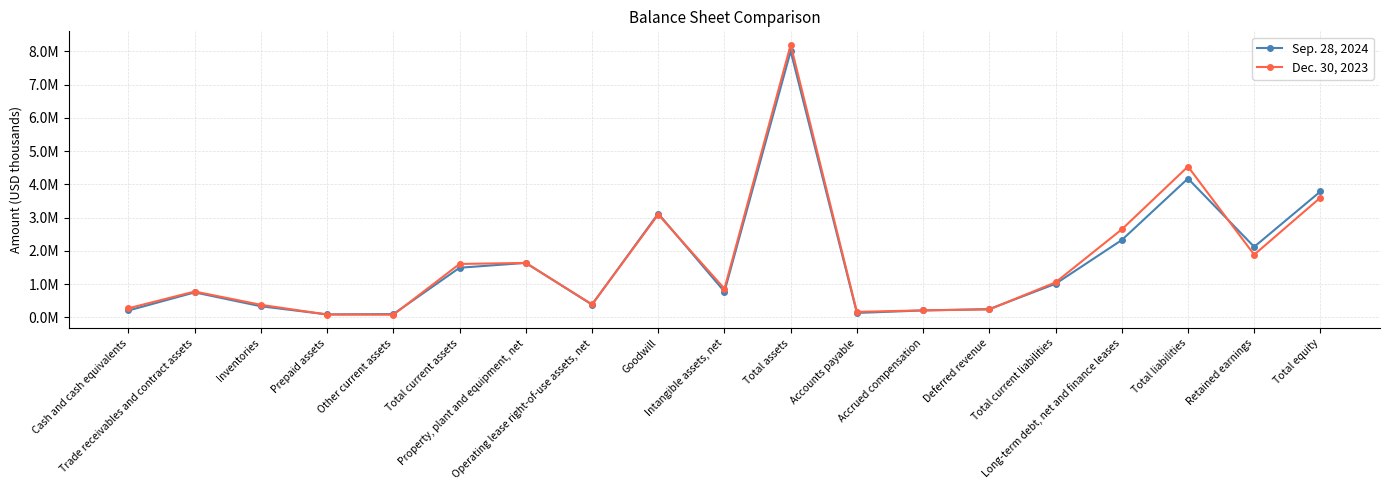

Reading left to right, transcribe all the data shown in this chart.

Sep. 28, 2024: Cash and cash equivalents=210171	Trade receivables and contract assets=754207	Inventories=336200	Prepaid assets=92631	Other current assets=101514	Total current assets=1494723	Property, plant and equipment, net=1639978	Operating lease right-of-use assets, net=385133	Goodwill=3124592	Intangible assets, net=778461	Total assets=8003842	Accounts payable=135963	Accrued compensation=211077	Deferred revenue=251968	Total current liabilities=1012221	Long-term debt, net and finance leases=2326653	Total liabilities=4176125	Retained earnings=2122835	Total equity=3787127
Dec. 30, 2023: Cash and cash equivalents=276771	Trade receivables and contract assets=780375	Inventories=380259	Prepaid assets=87879	Other current assets=83378	Total current assets=1608662	Property, plant and equipment, net=1639741	Operating lease right-of-use assets, net=394029	Goodwill=3095045	Intangible assets, net=864051	Total assets=8195001	Accounts payable=168937	Accrued compensation=213290	Deferred revenue=241820	Total current liabilities=1055082	Long-term debt, net and finance leases=2647147	Total liabilities=4536003	Retained earnings=1887218	Total equity=3602276